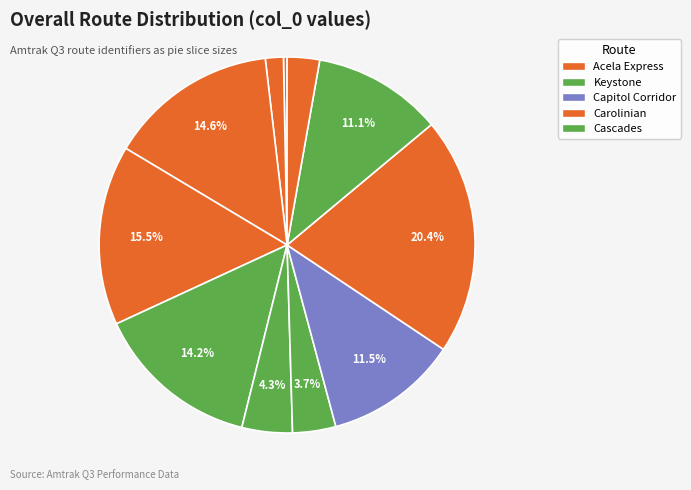

How many slices are in this pie chart?

11